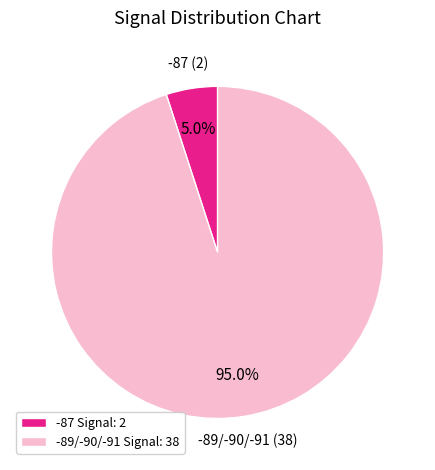

Which has a higher value, -89/-90/-91 Signal: 38 or -87 Signal: 2?

-89/-90/-91 Signal: 38